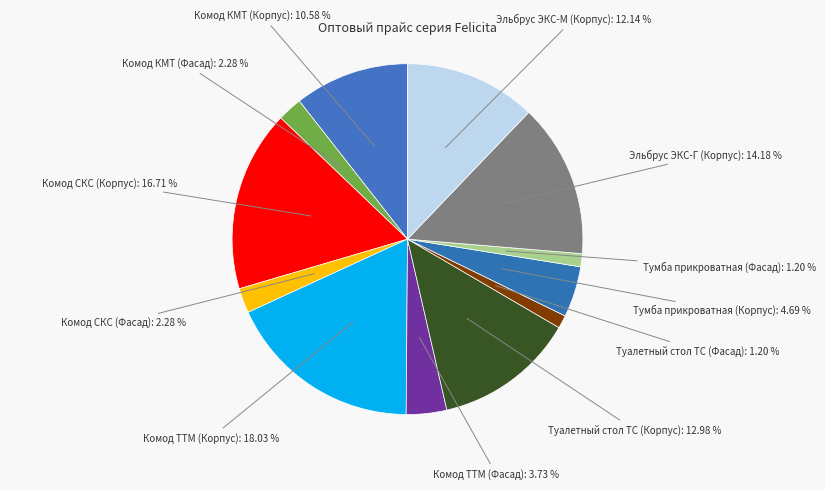

What is the total percentage of Комод СКС (Корпус) and Тумба прикроватная (Корпус)?

21.4%